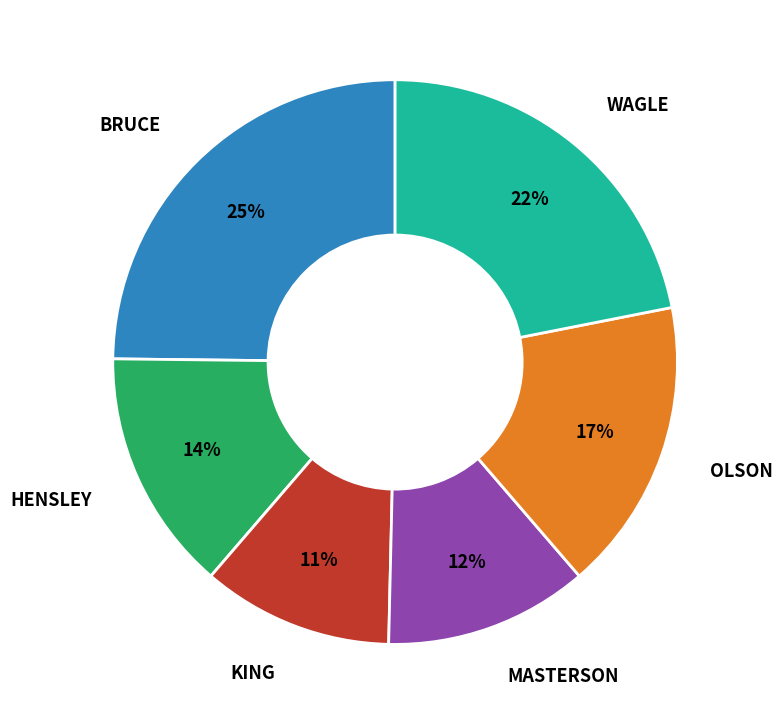

Is there any slice that represents more than half of the pie?

No